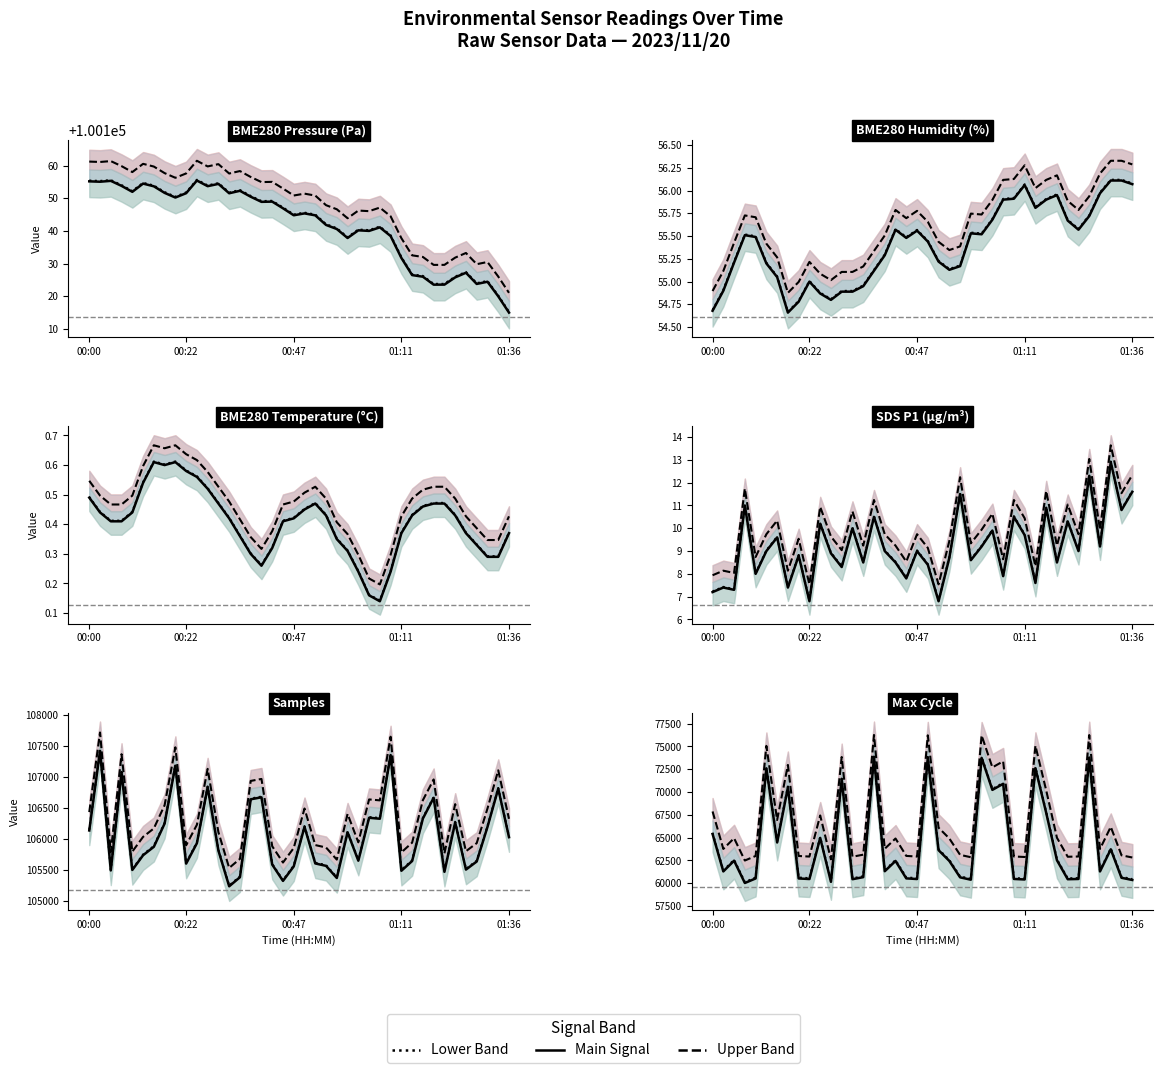

At which category is the sum across all series the highest?

15